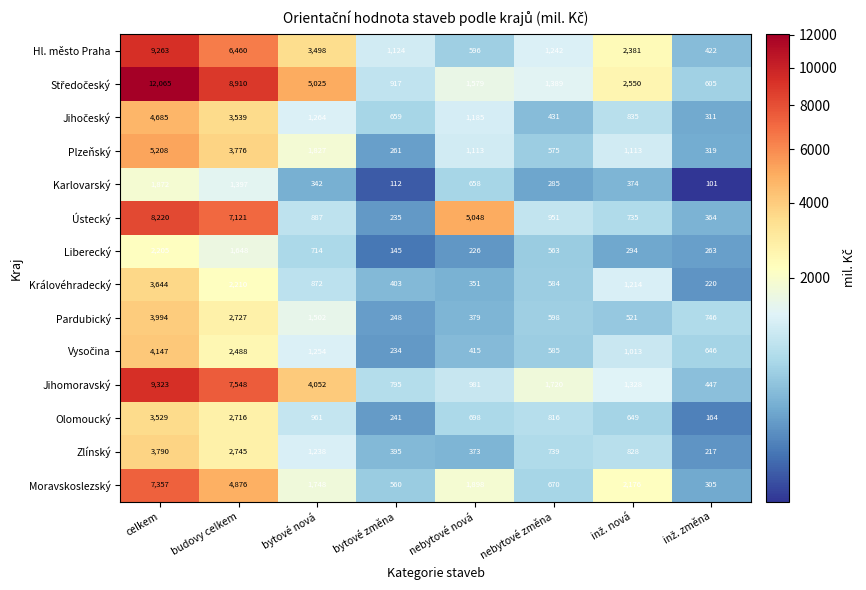

The value of Karlovarský at celkem is 1872. True or false?

True